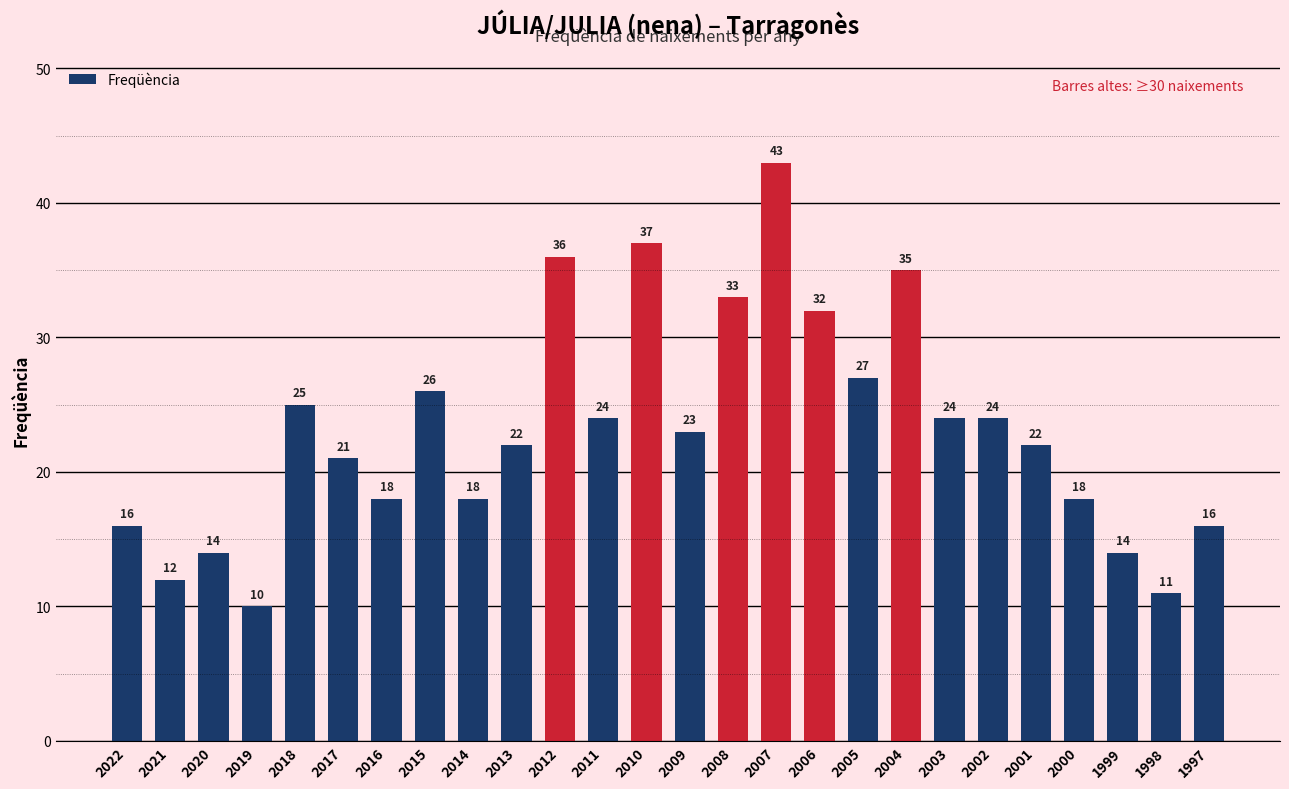

Which label corresponds to the largest value in the chart?

2007